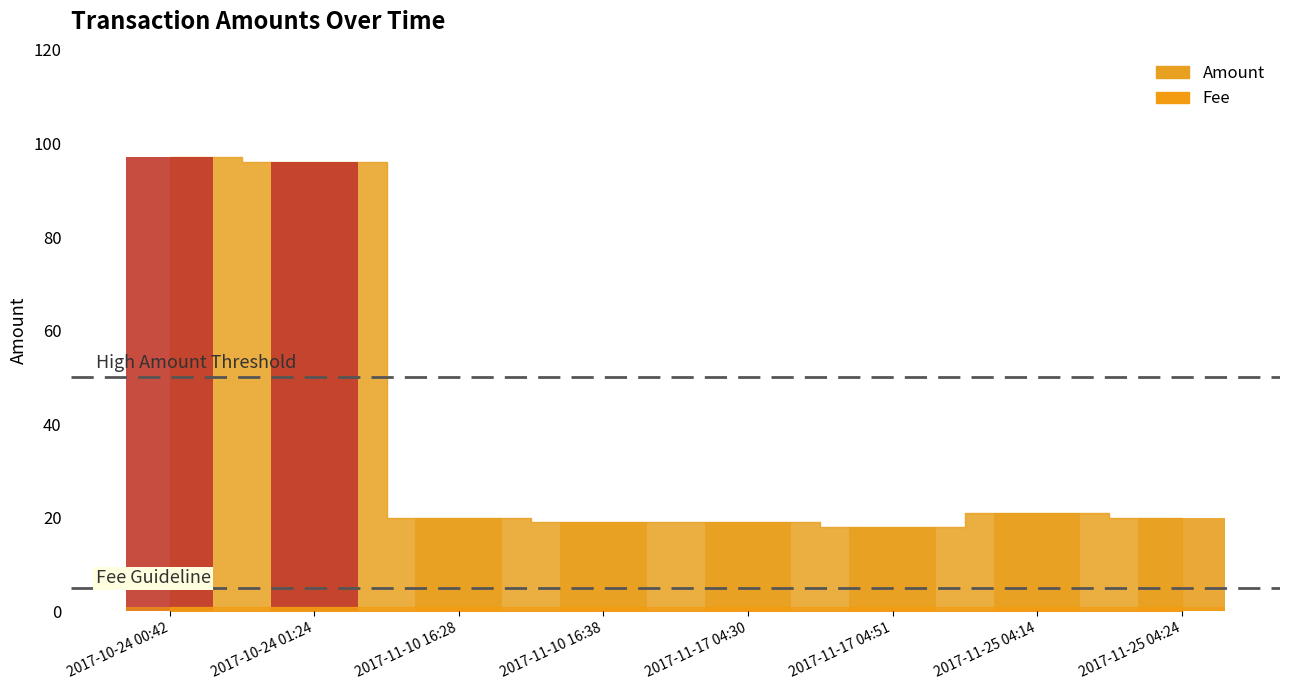

Which series has the largest total across all categories?

Amount